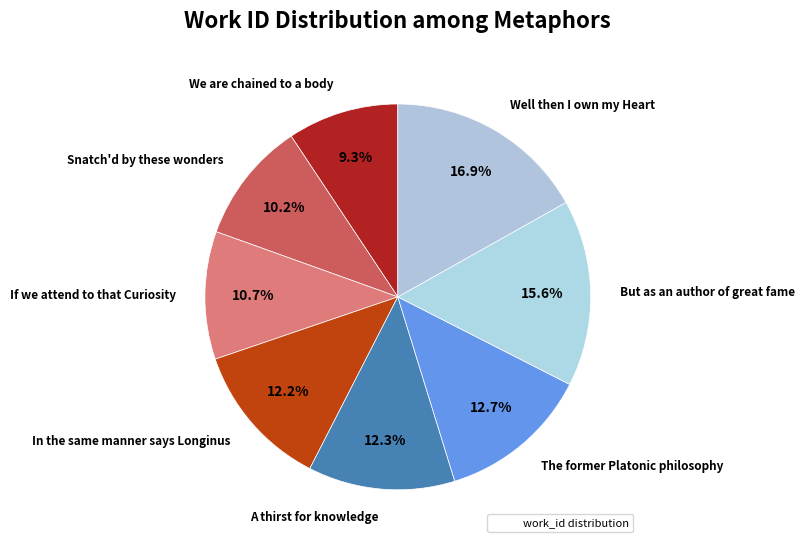

How many slices are in this pie chart?

8